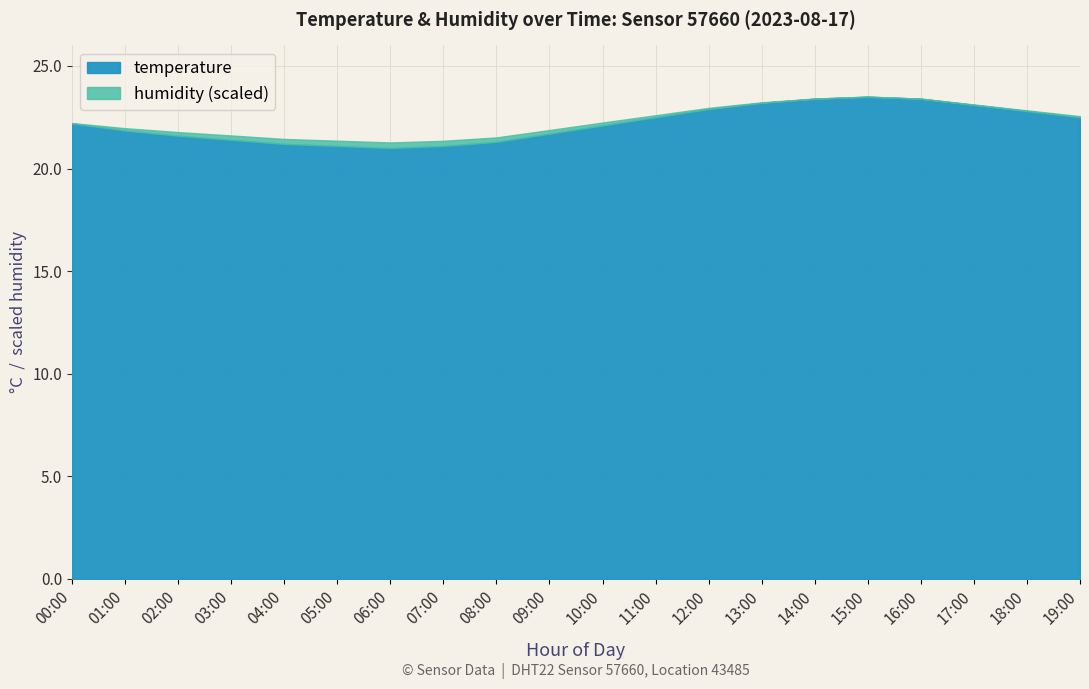

Which has a higher value, 12:00 or 17:00?

17:00